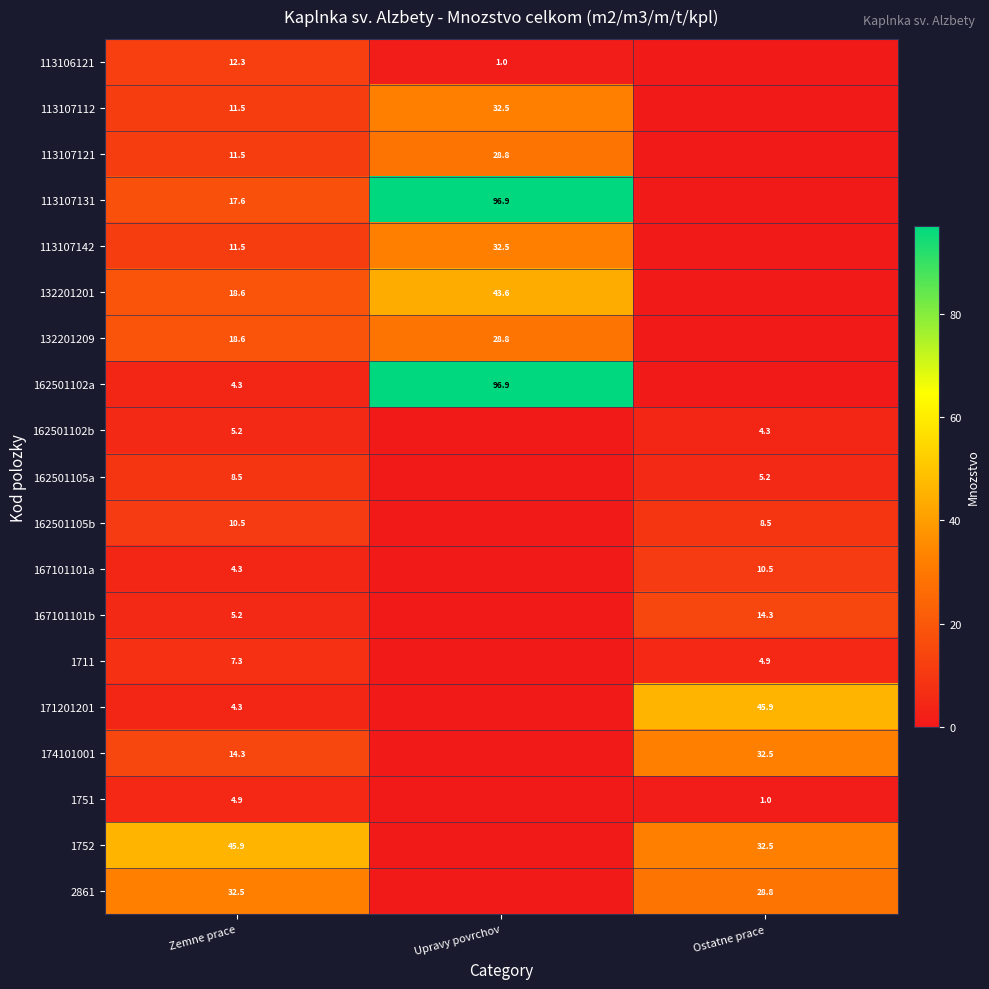

What is the difference between the highest and lowest values at Zemne prace?

41.6